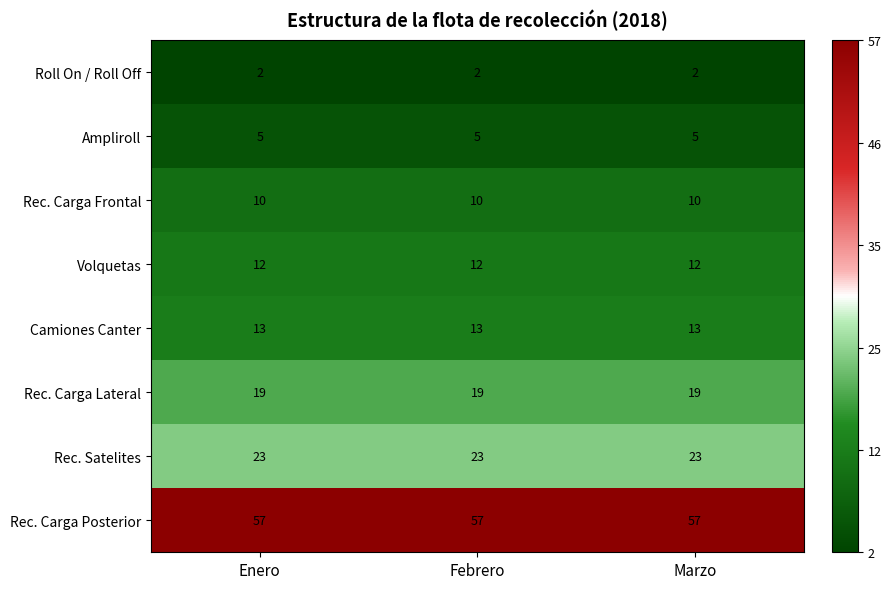

What value does the Rec. Carga Posterior series have at Marzo?

57